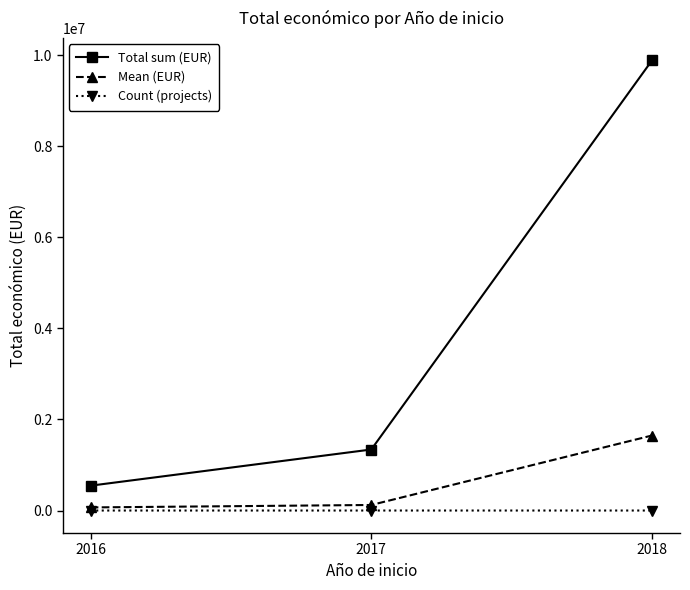

The Mean (EUR) series shows 1646632.7 at 2018. True or false?

True